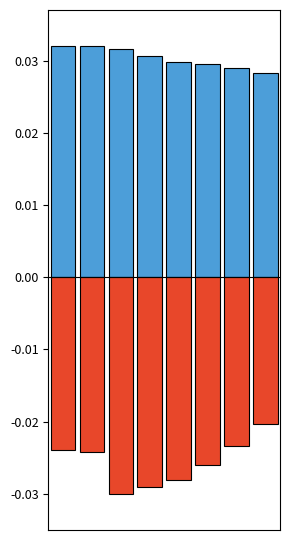

At how many categories does at least one series exceed 0?

8